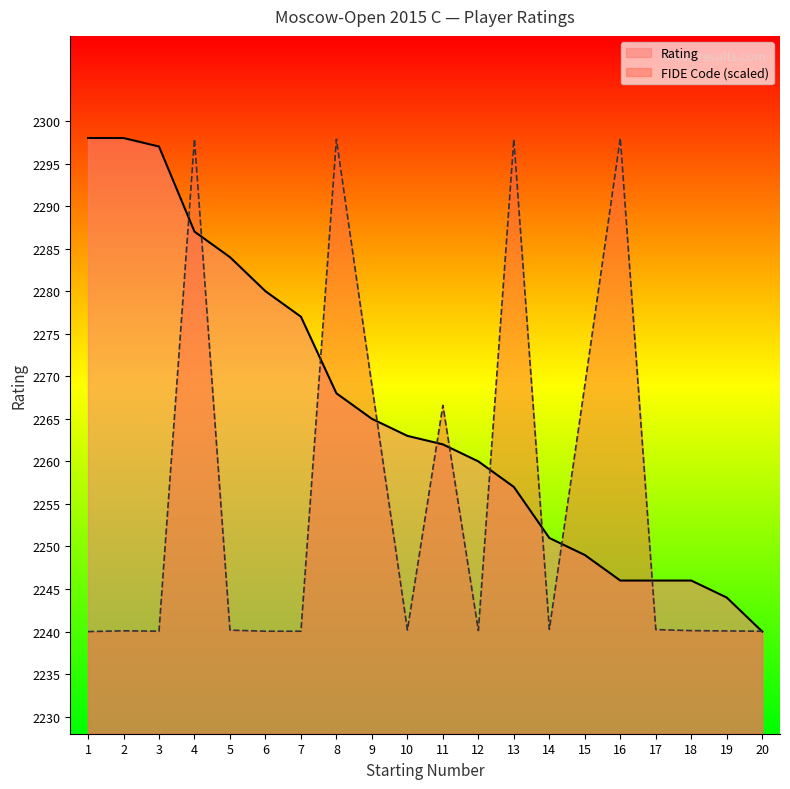

How many lines are shown in the chart?

2